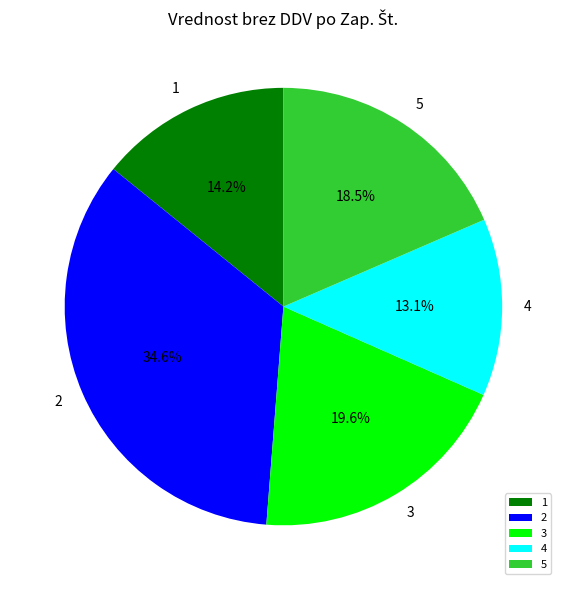

Count the number of slices in the pie.

5